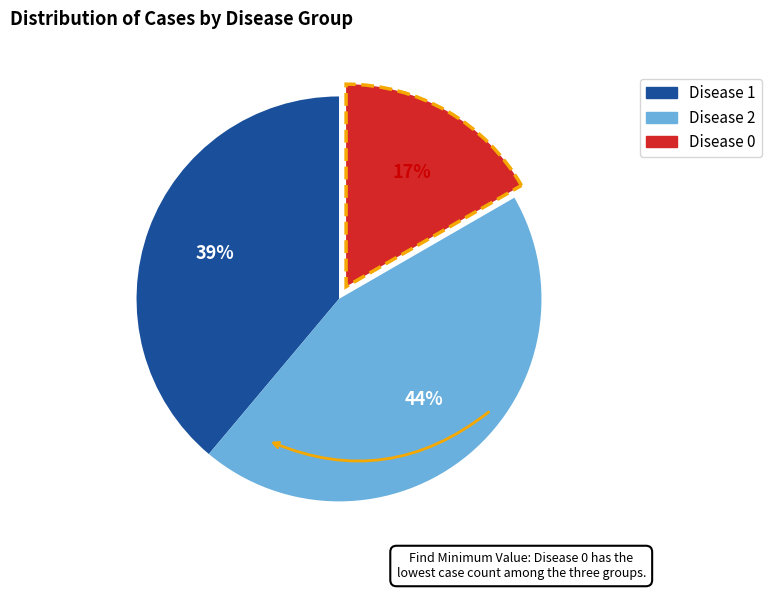

Is the sum of Disease 2 and Disease 1 greater than half?

Yes